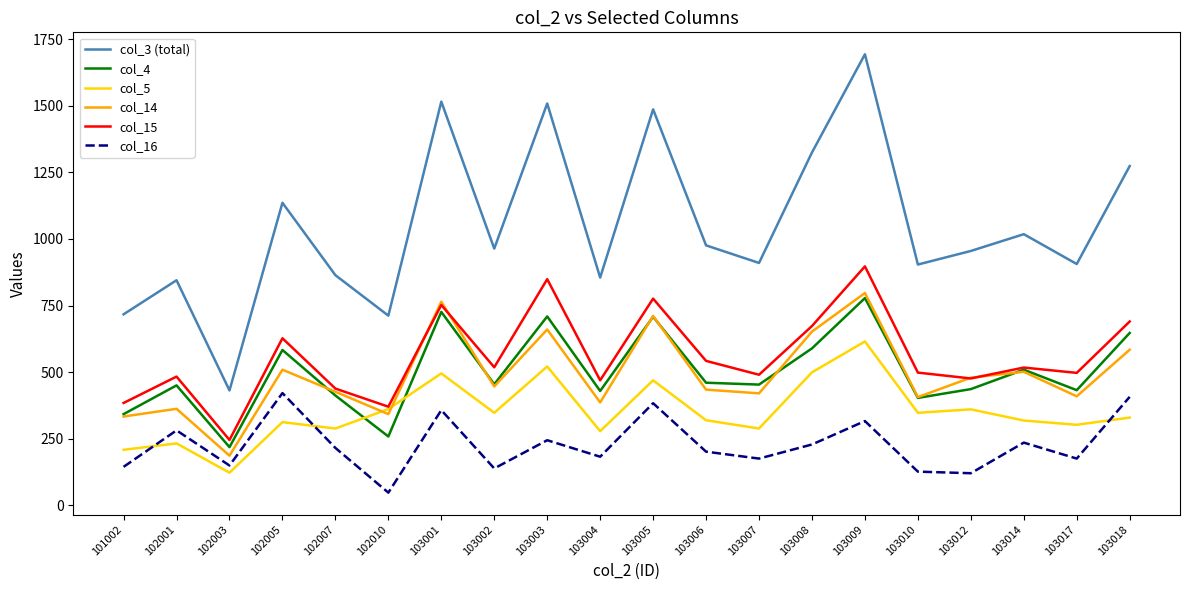

Which category has the highest value in the col_5 series?

103009